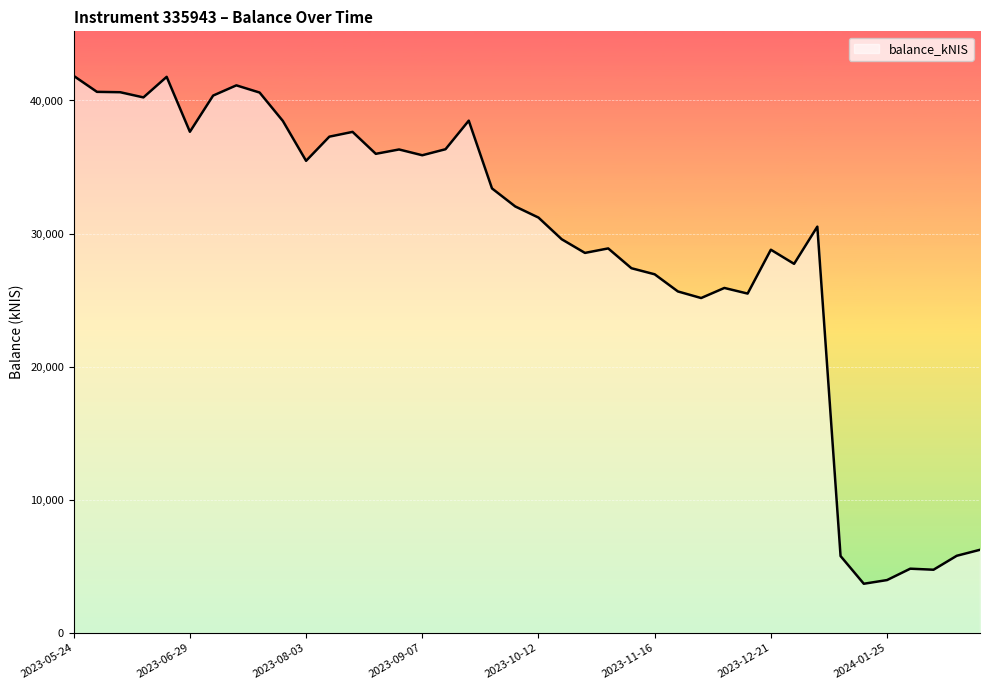

What is the maximum value shown in the chart?

41846.8